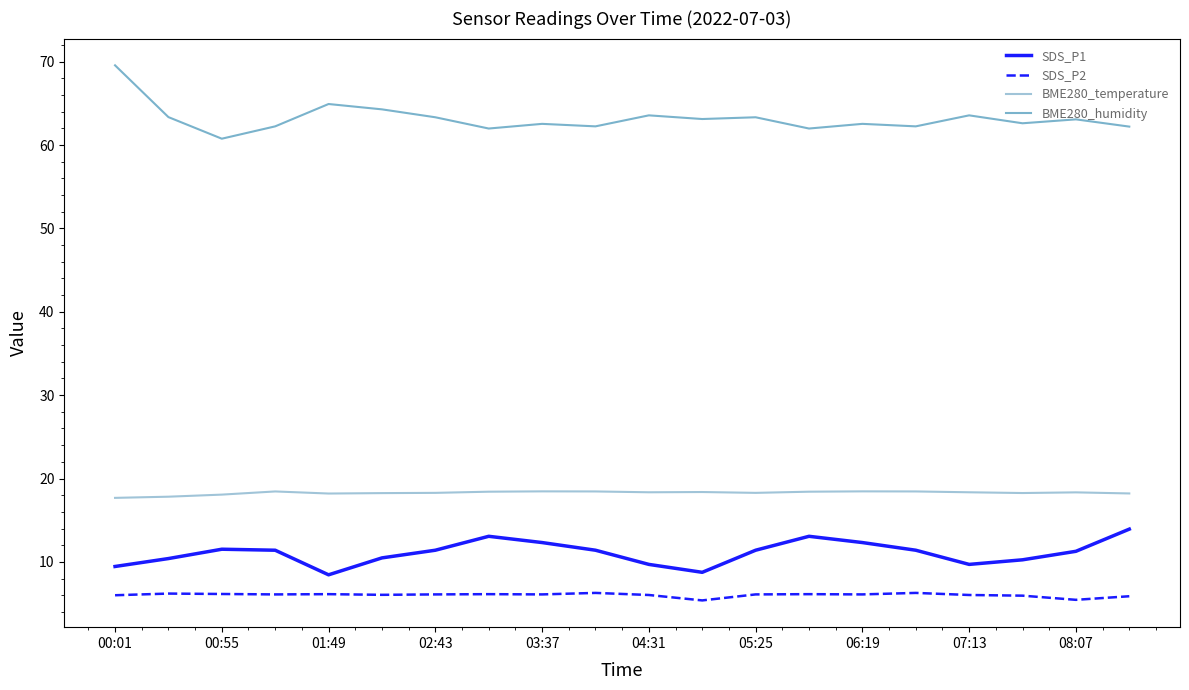

In BME280_humidity, how many points are lower than both neighbors (excluding endpoints)?

7